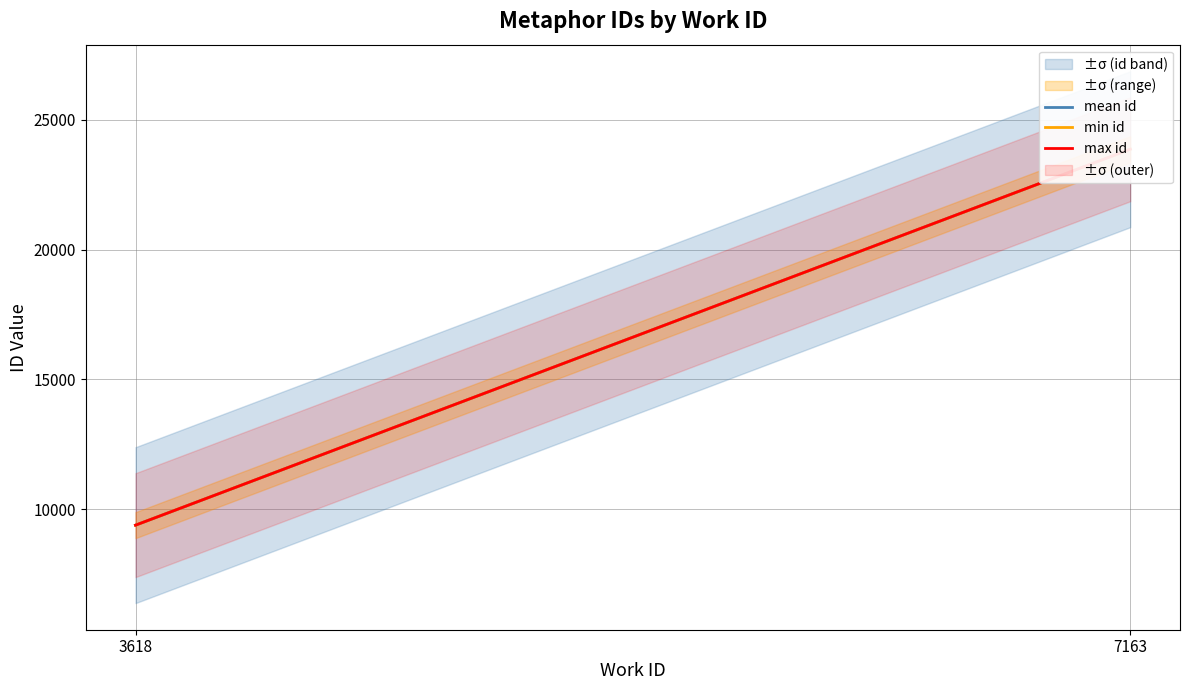

The work_id series shows 7163 at 7163. True or false?

True